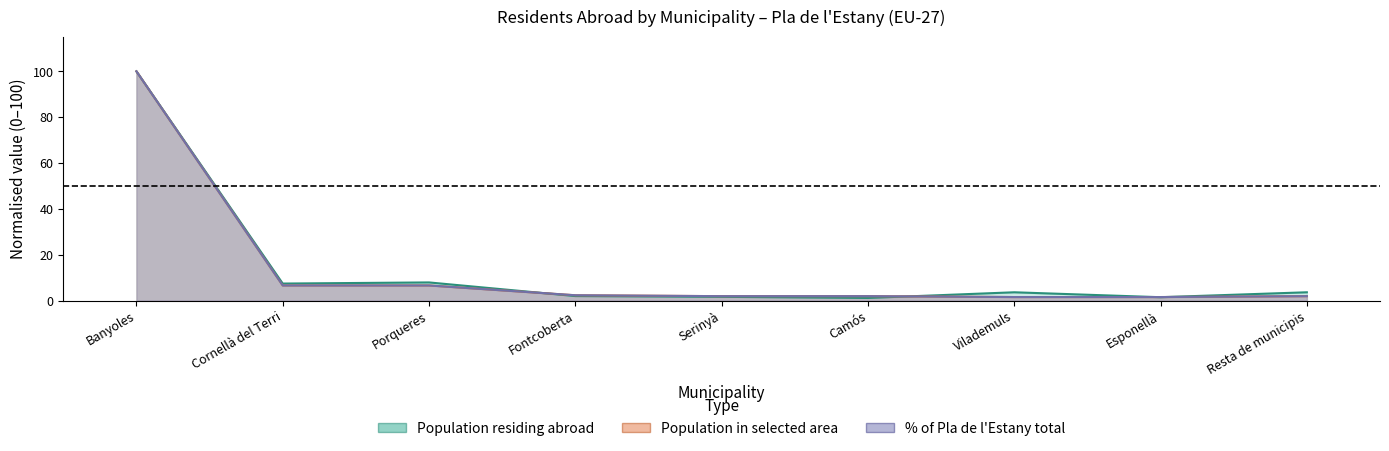

Reading left to right, what are all the values shown in this chart?

Population residing abroad: 100.0	7.4	7.9	2.0	1.7	1.2	3.6	1.5	3.6
Population in selected area: 100.0	6.6	6.6	2.3	1.9	1.9	1.6	1.6	1.9
% of selected area: 100.0	6.6	6.6	2.3	1.9	1.9	1.6	1.6	1.9